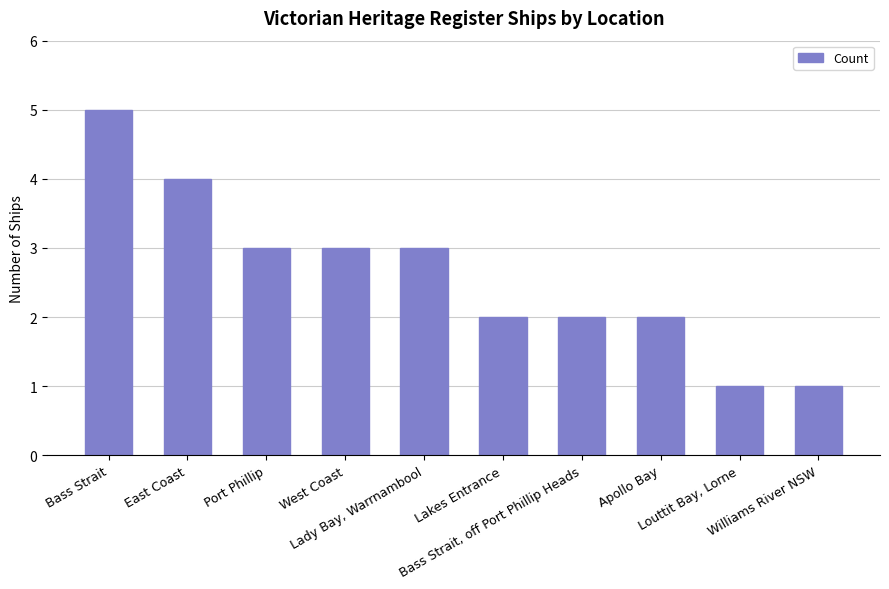

Read the value at Bass Strait.

5